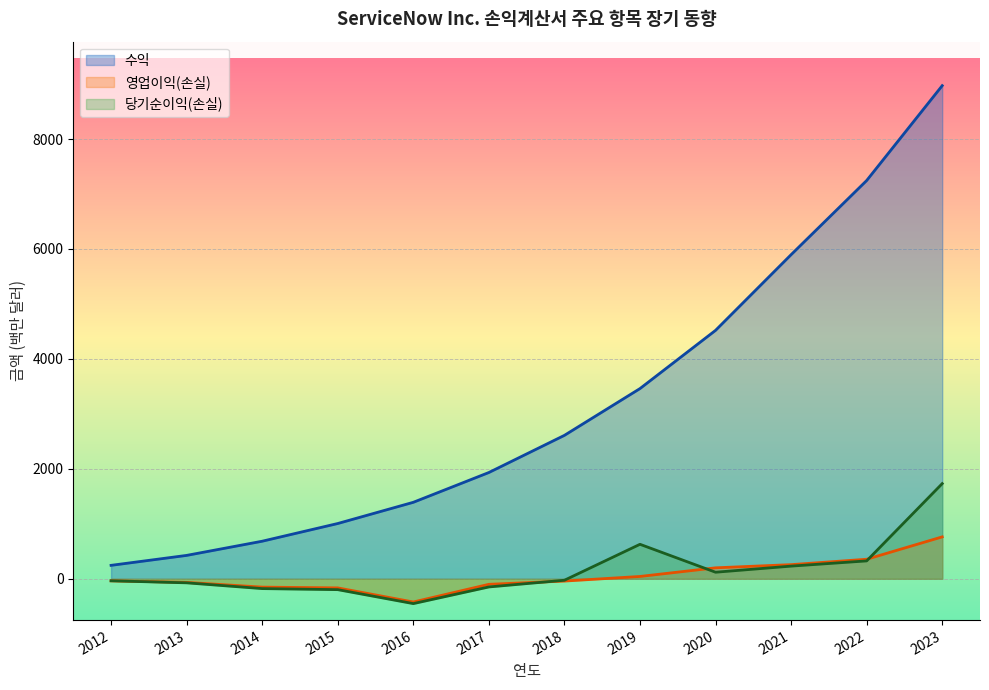

Rank the categories by 당기순이익(손실) value from highest to lowest.

2023, 2019, 2022, 2021, 2020, 2018, 2012, 2013, 2017, 2014, 2015, 2016